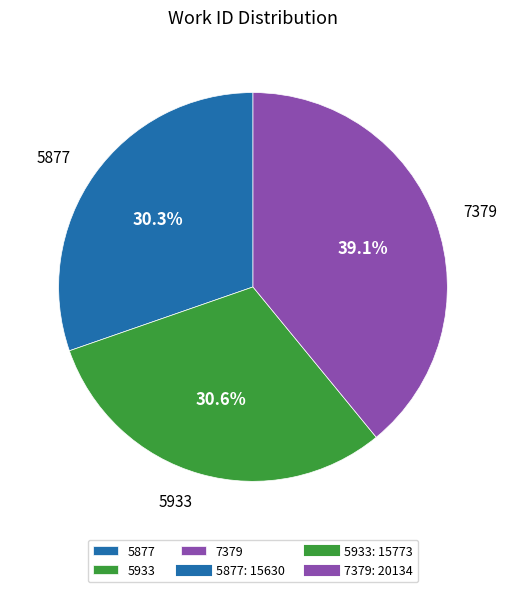

Is it true that 5933 is 31% of the pie?

True